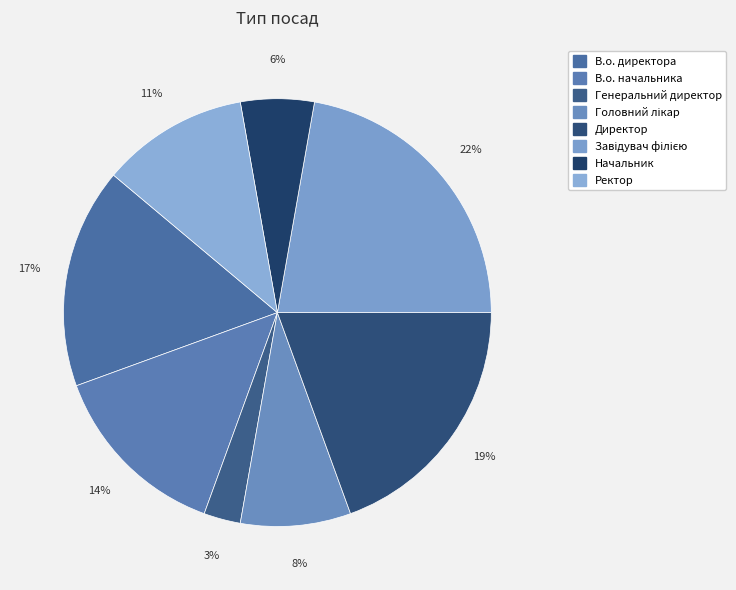

Is there a majority slice in this chart?

No